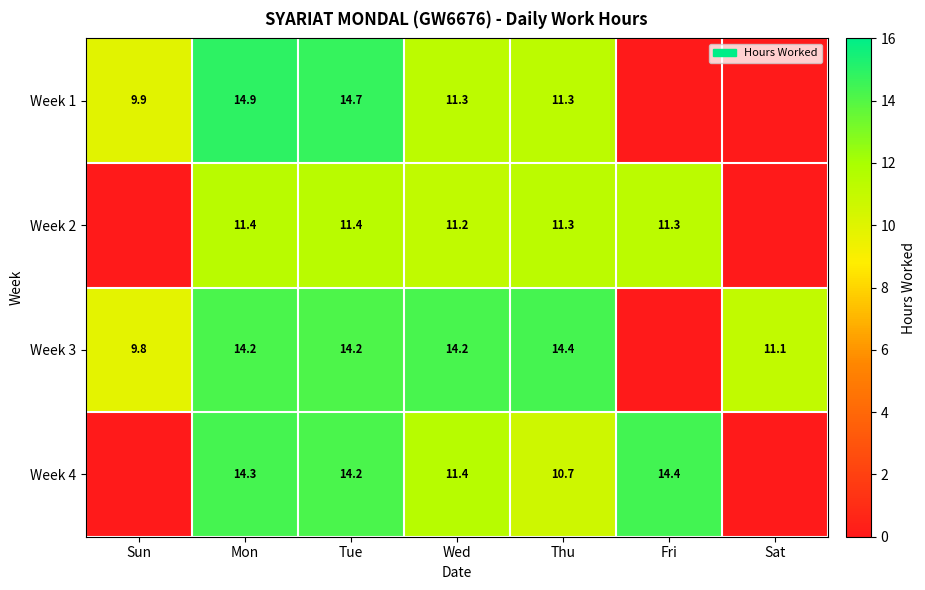

True or false: Week 2 has a value of 11.3 at Fri.

True